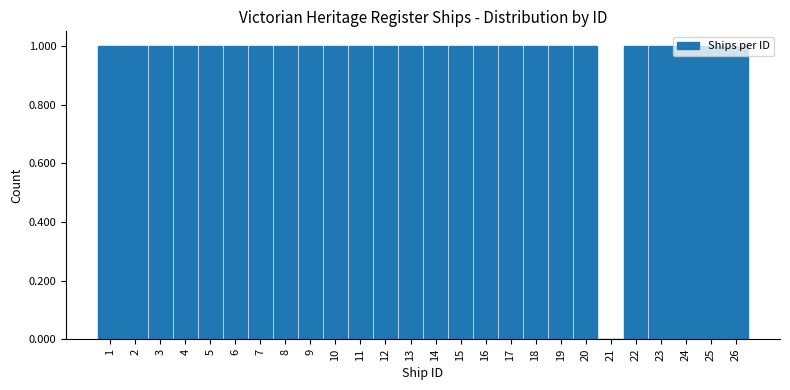

What is the sum of all values?

25